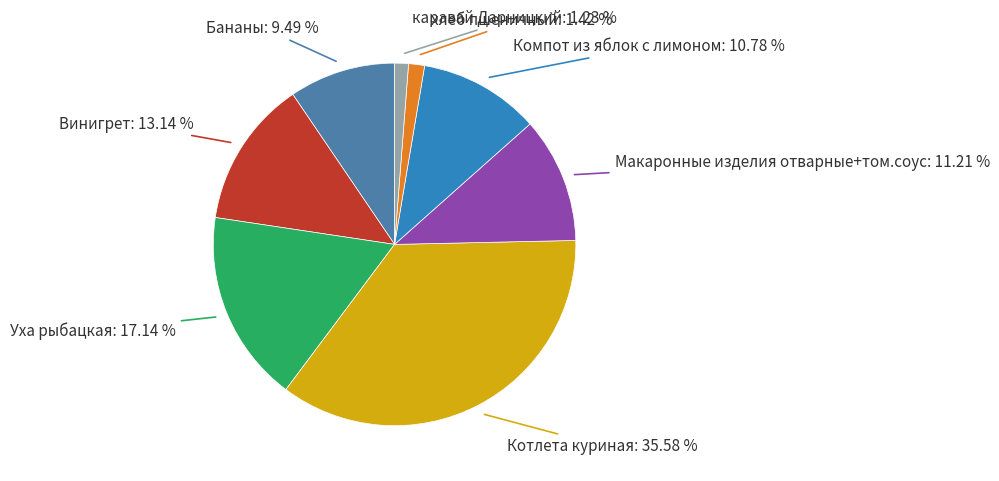

Is there any slice that represents more than half of the pie?

No